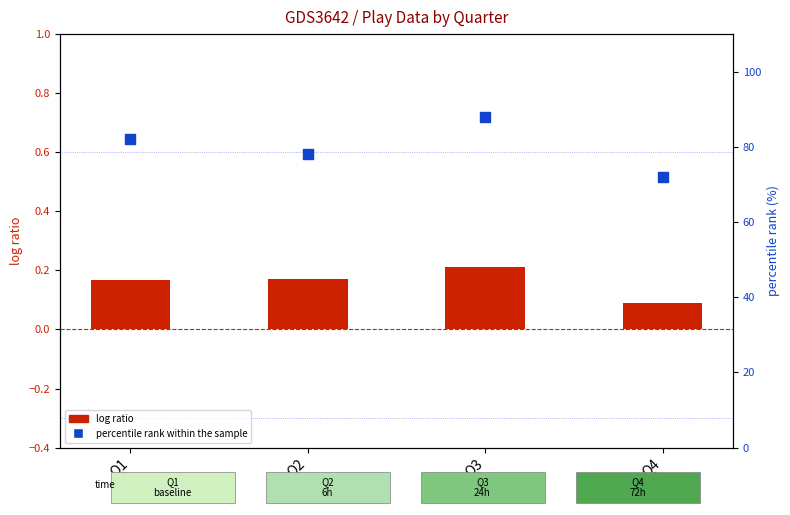

At which category is the sum across all series the highest?

Q3